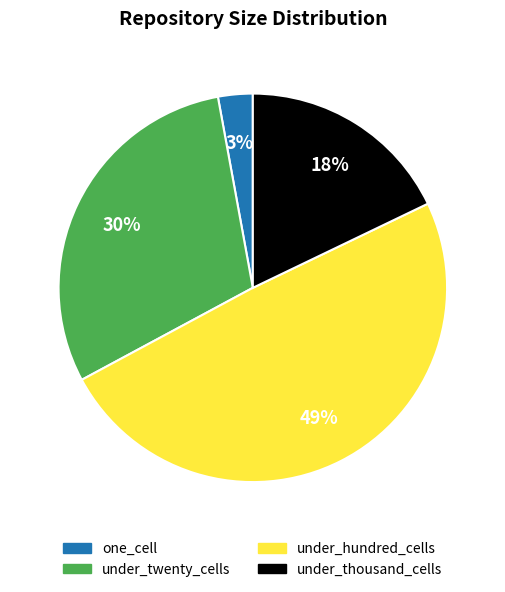

To the nearest percent, what is the average slice percentage?

25%